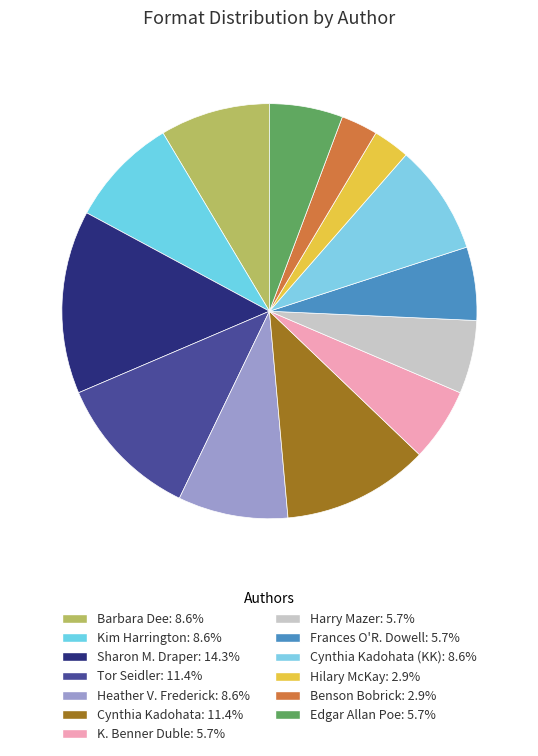

Count the number of slices in the pie.

13